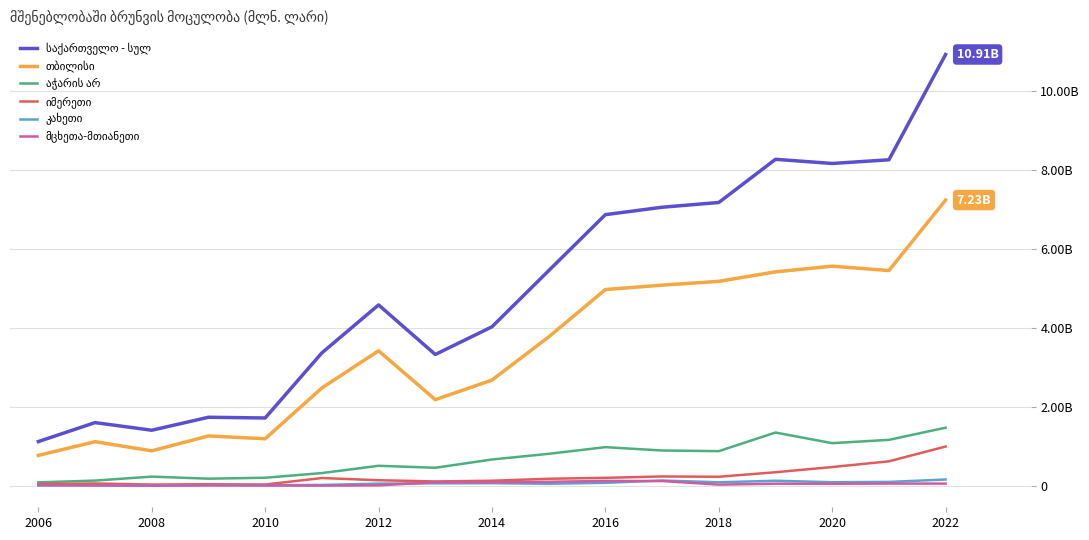

Does the chart display data point markers on the line(s)?

No